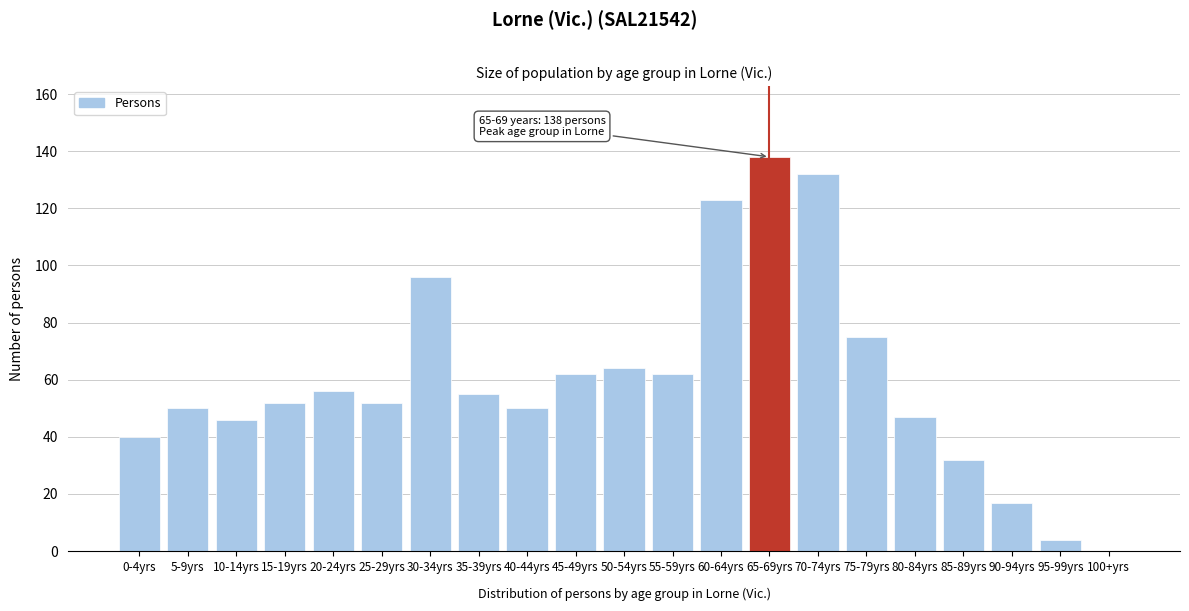

Reading right to left, transcribe all the data shown in this chart.

100+yrs=0	95-99yrs=4	90-94yrs=17	85-89yrs=32	80-84yrs=47	75-79yrs=75	70-74yrs=132	65-69yrs=138	60-64yrs=123	55-59yrs=62	50-54yrs=64	45-49yrs=62	40-44yrs=50	35-39yrs=55	30-34yrs=96	25-29yrs=52	20-24yrs=56	15-19yrs=52	10-14yrs=46	5-9yrs=50	0-4yrs=40